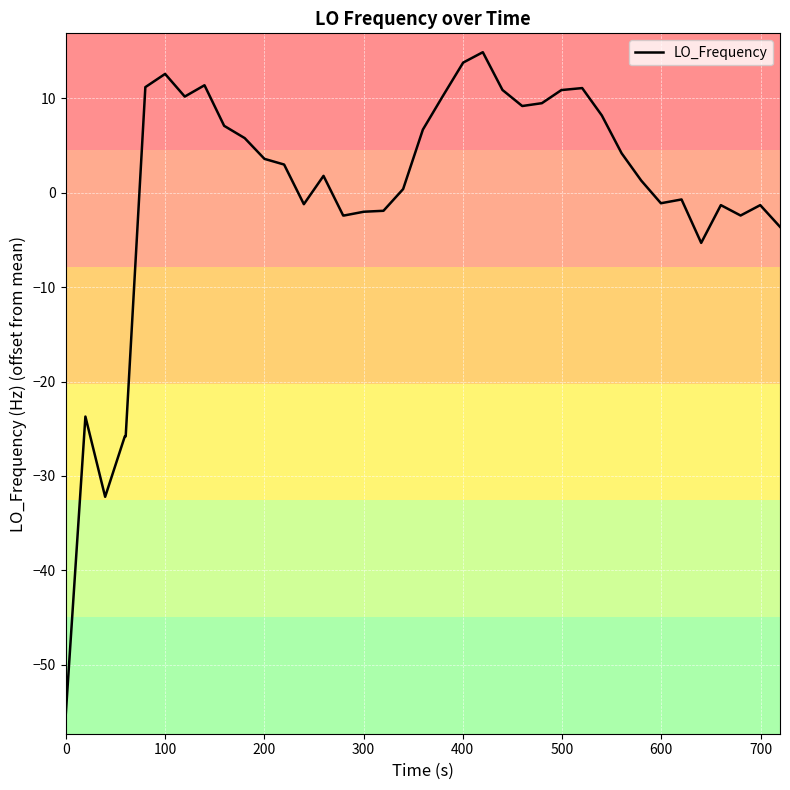

What is the difference between the maximum and minimum values?

70.2